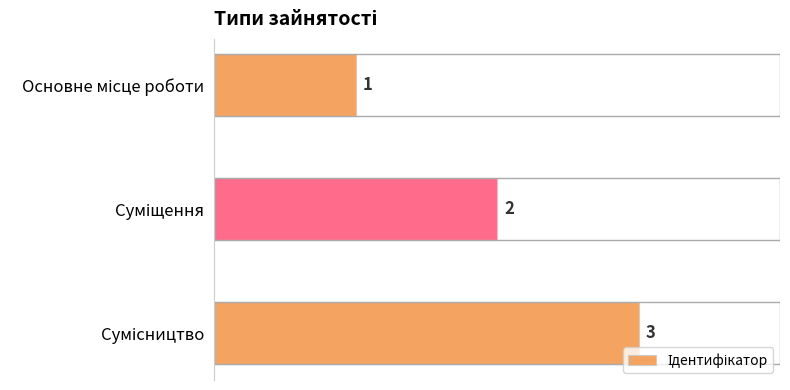

How many values are between 1 and 3?

3